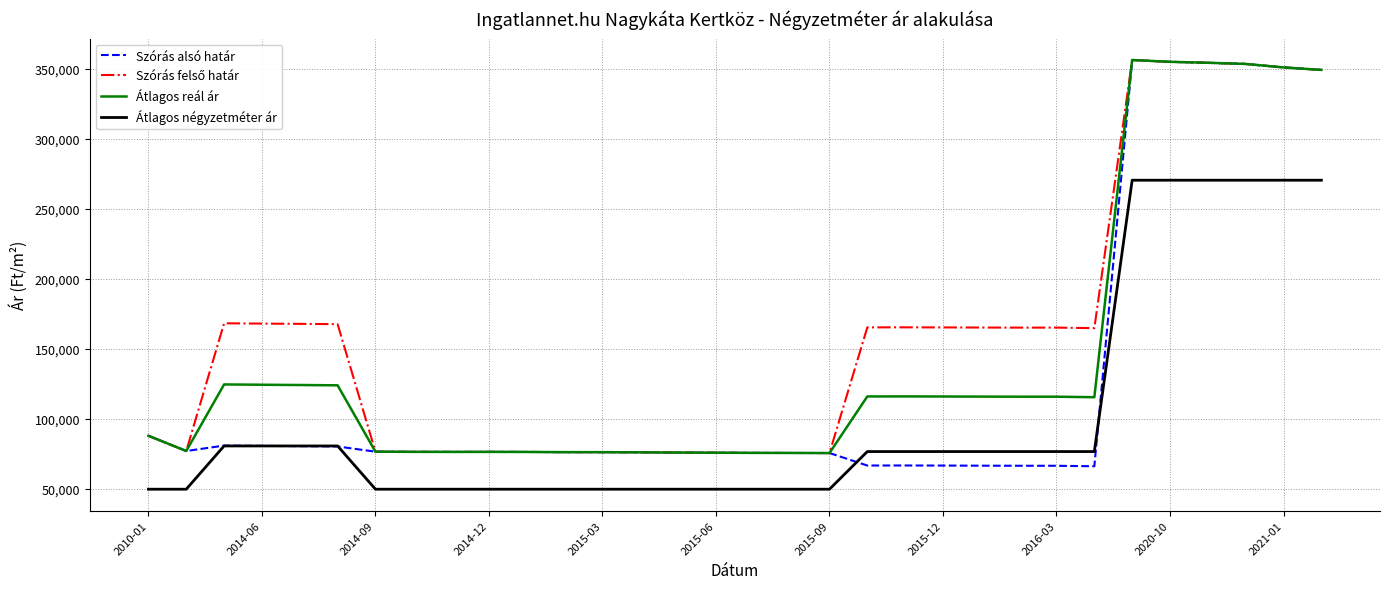

True or false: Átlagos reál ár and Átlagos négyzetméter ár cross at least once.

False